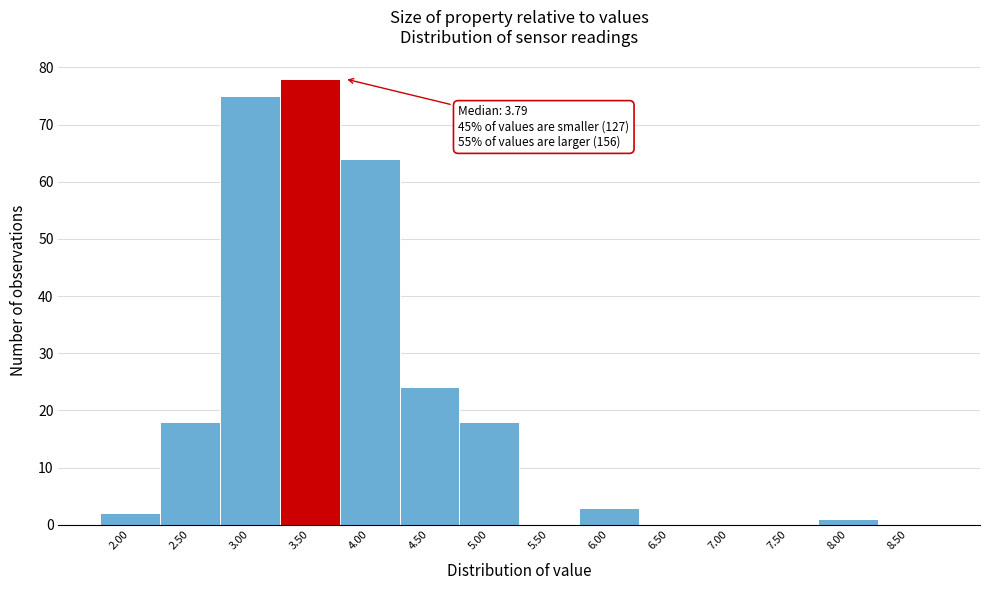

Reading left to right, what are all the values shown in this chart?

2.00=2	2.50=18	3.00=75	3.50=78	4.00=64	4.50=24	5.00=18	5.50=0	6.00=3	6.50=0	7.00=0	7.50=0	8.00=1	8.50=0